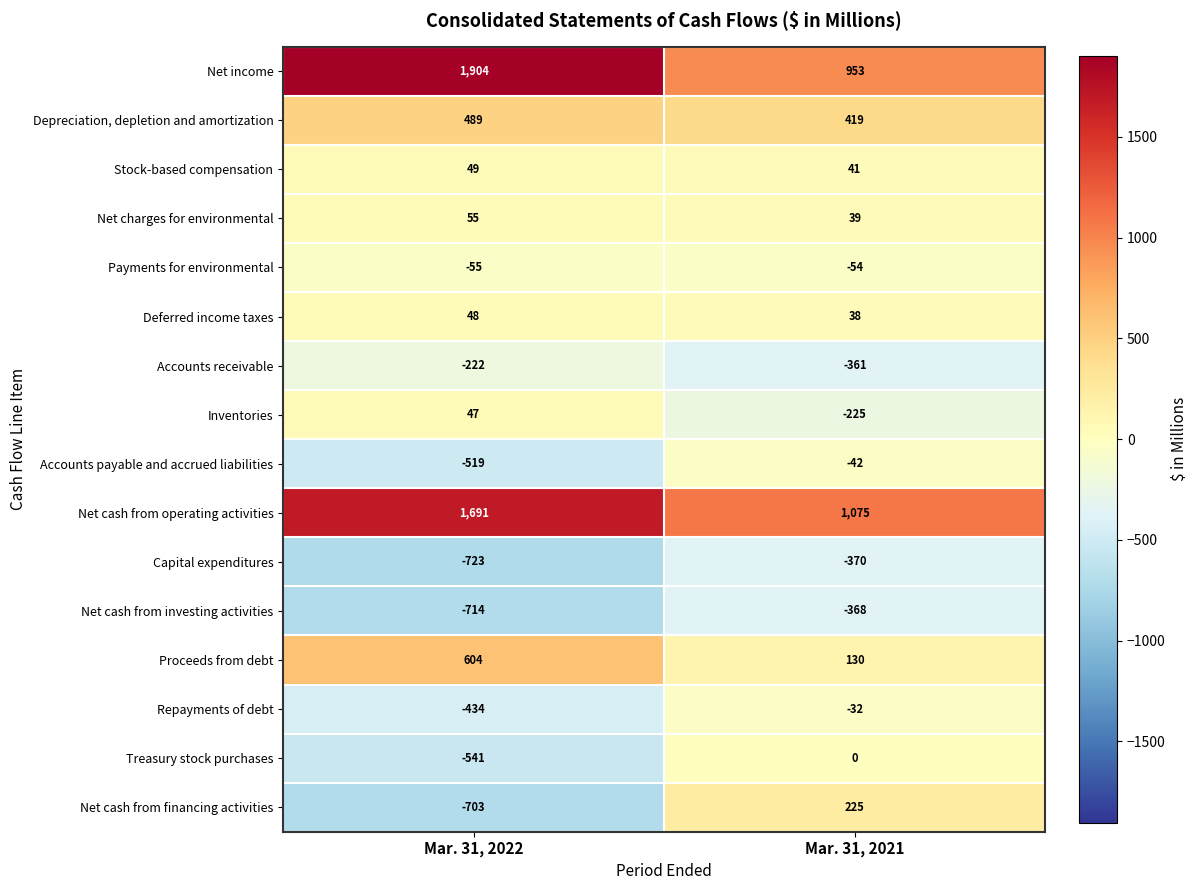

Read the Depreciation, depletion and amortization value at Mar. 31, 2022, to the nearest 5.

490